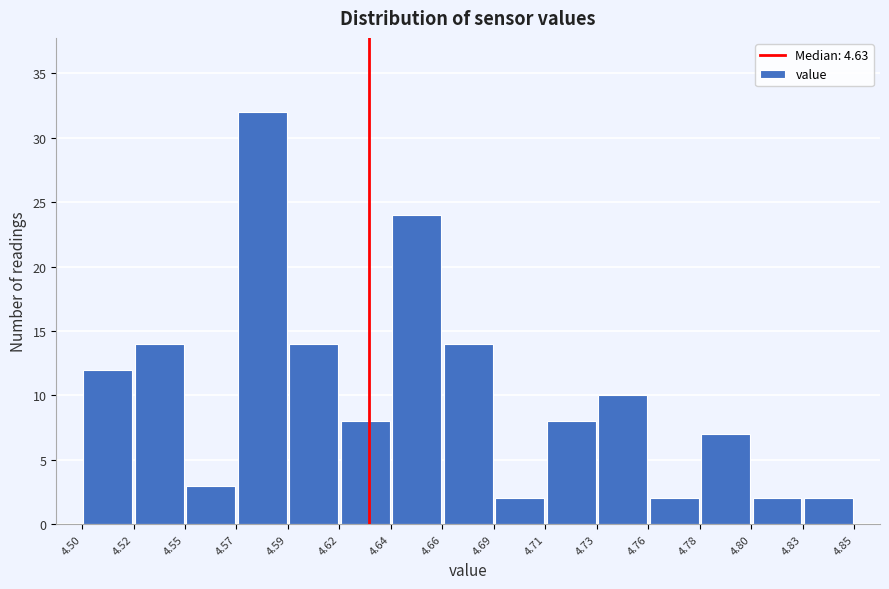

Reading left to right, transcribe this chart: for each bar, give the range it covers on the x-axis and its height. The values are not printed on the chart, so give them approximately, as read against the axis.

4.50 to 4.52: 12
4.52 to 4.55: 14
4.55 to 4.57: 3
4.57 to 4.59: 32
4.59 to 4.62: 14
4.62 to 4.64: 8
4.64 to 4.66: 24
4.66 to 4.69: 14
4.69 to 4.71: 2
4.71 to 4.73: 8
4.73 to 4.76: 10
4.76 to 4.78: 2
4.78 to 4.80: 7
4.80 to 4.83: 2
4.83 to 4.85: 2